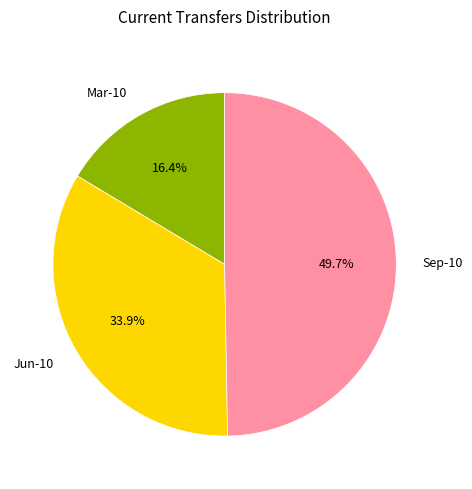

The Jun-10 slice represents 17% of the pie. True or false?

False